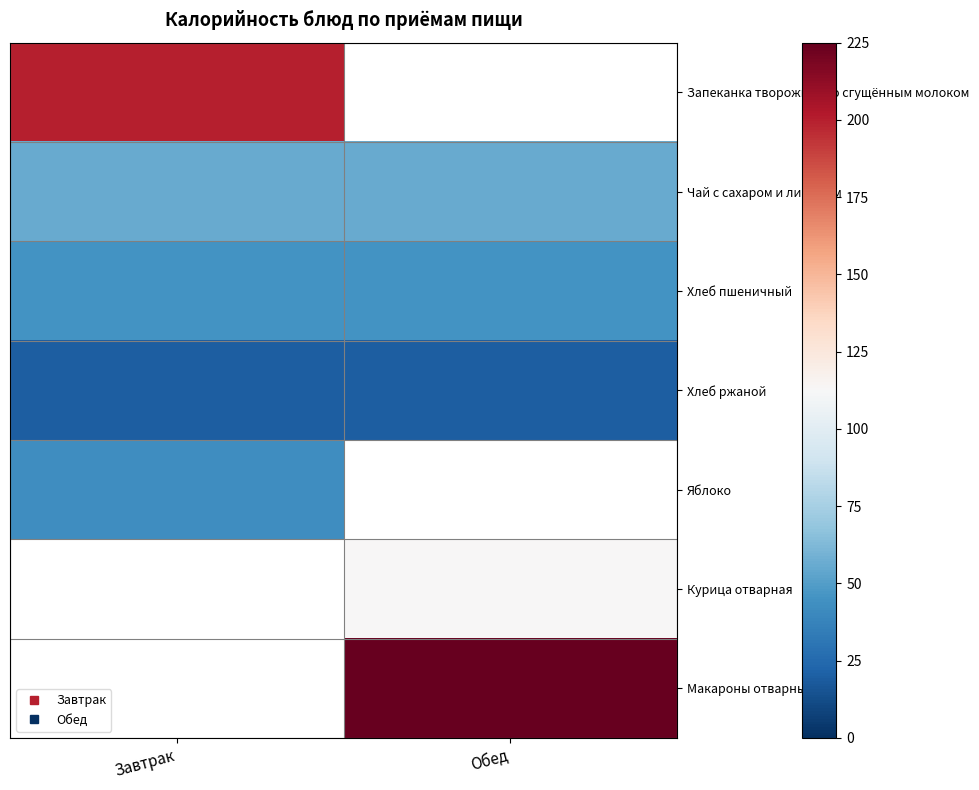

Count the number of data series in this chart.

7